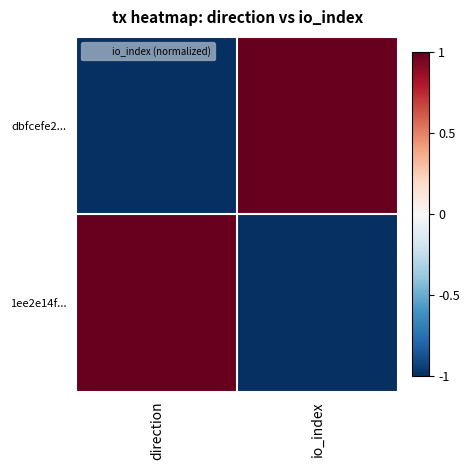

Which category has the highest value across all series?

io_index